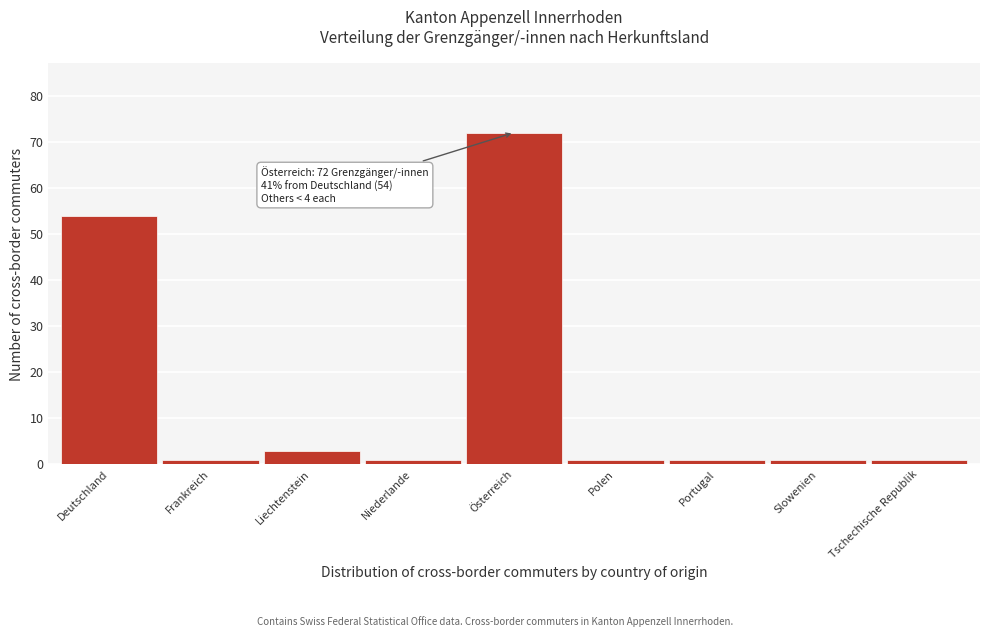

Reading left to right, extract all data points from this chart.

54	1	3	1	72	1	1	1	1